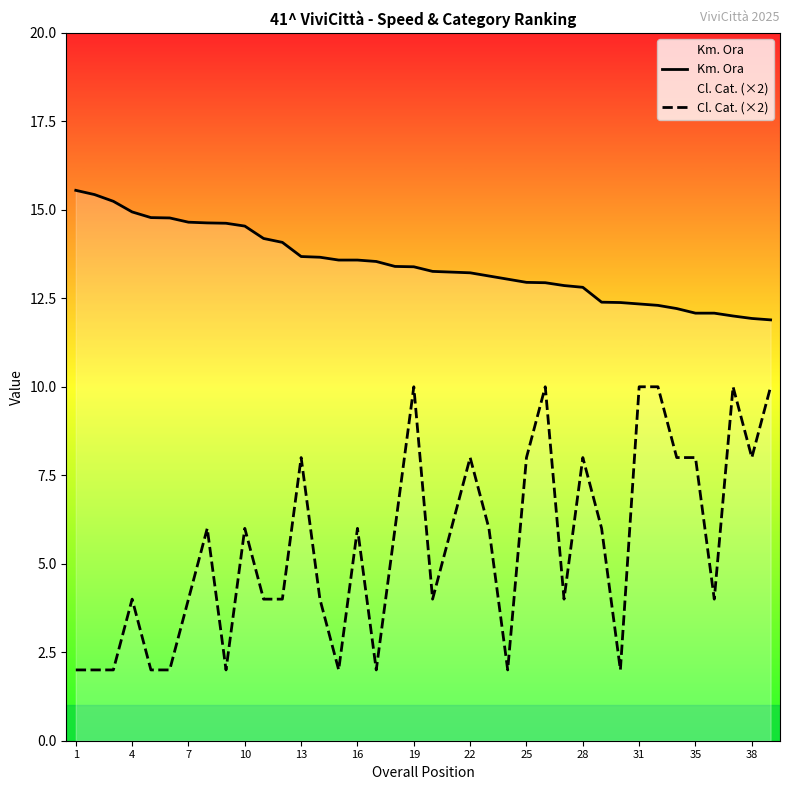

True or false: Km. Ora and Cl. Cat. (×2) intersect in this chart.

False